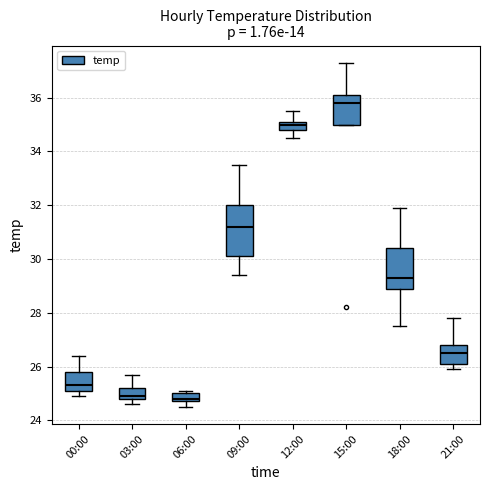

Which box is the tallest, from its lower edge to its upper edge?

09:00